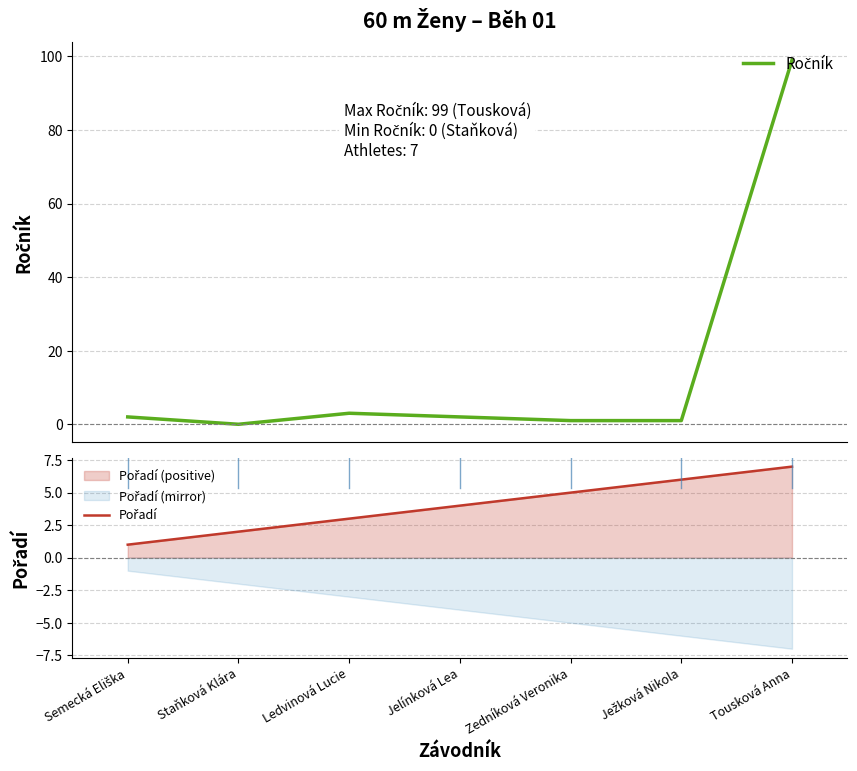

What position from the left is Semecká Eliška?

1